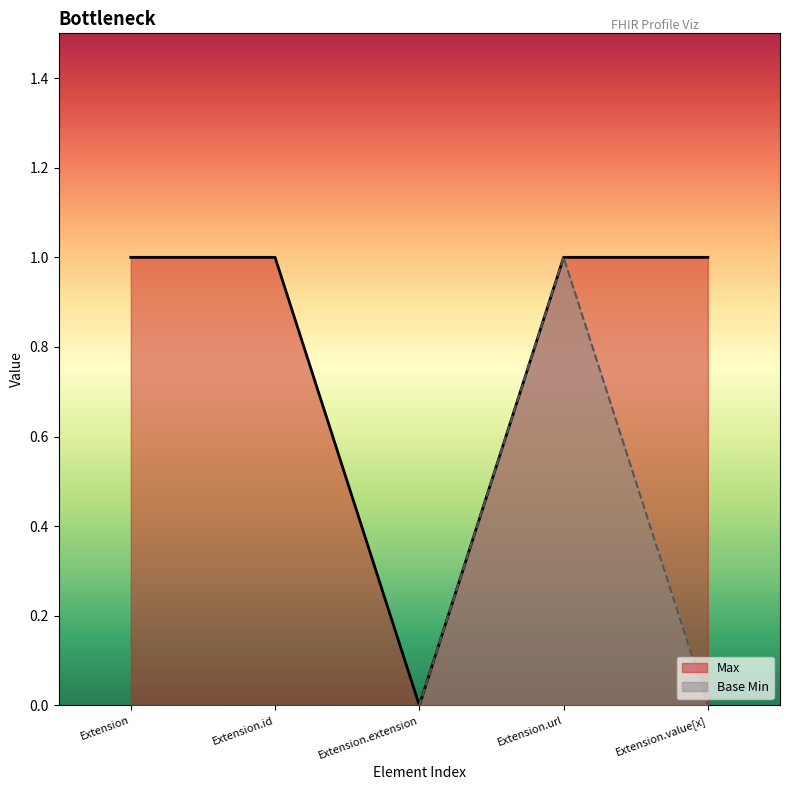

Does the chart have visible grid lines?

No